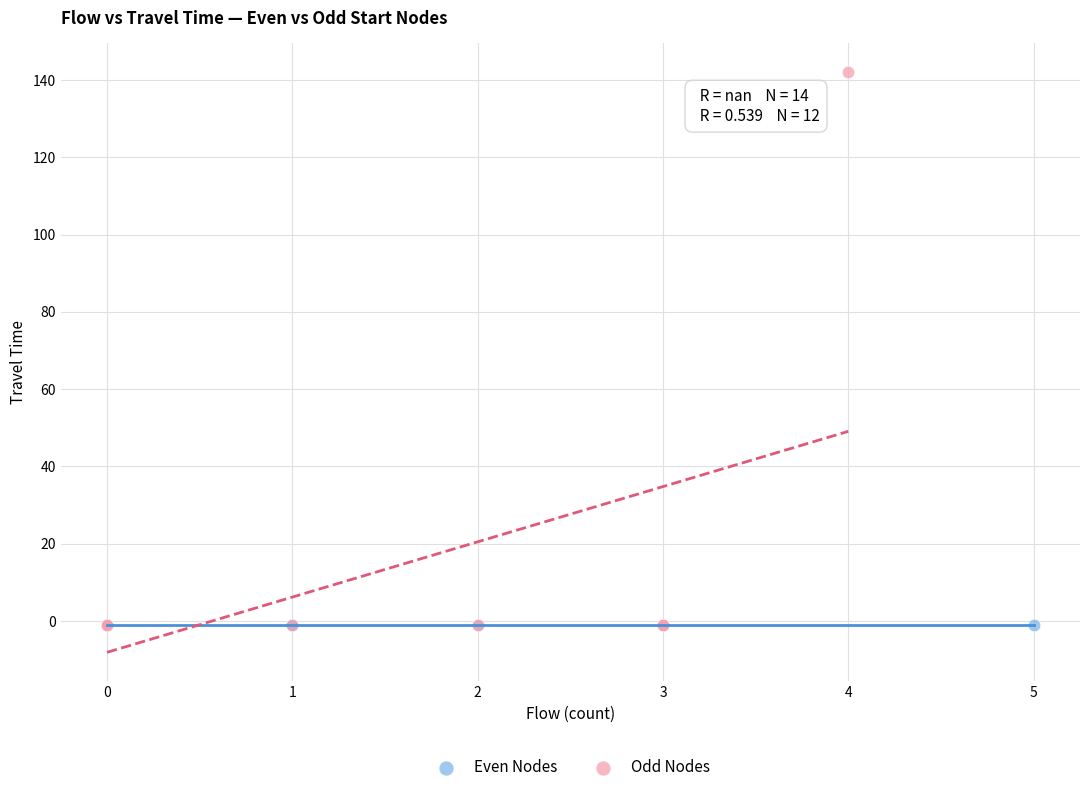

Which series contains the highest Y value?

Odd Nodes